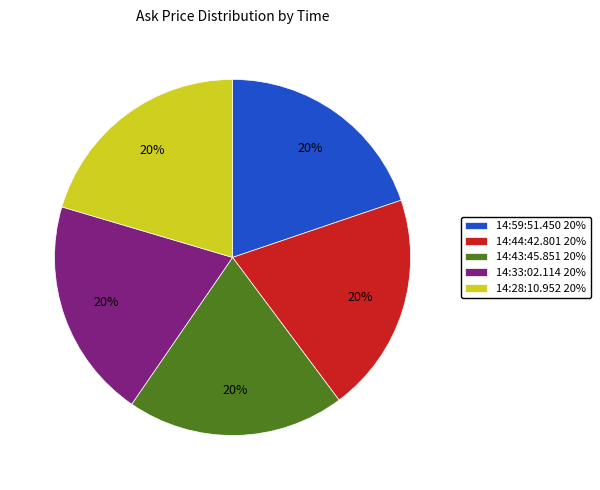

Combined, do 14:33:02.114 and 14:44:42.801 account for over 50%?

No